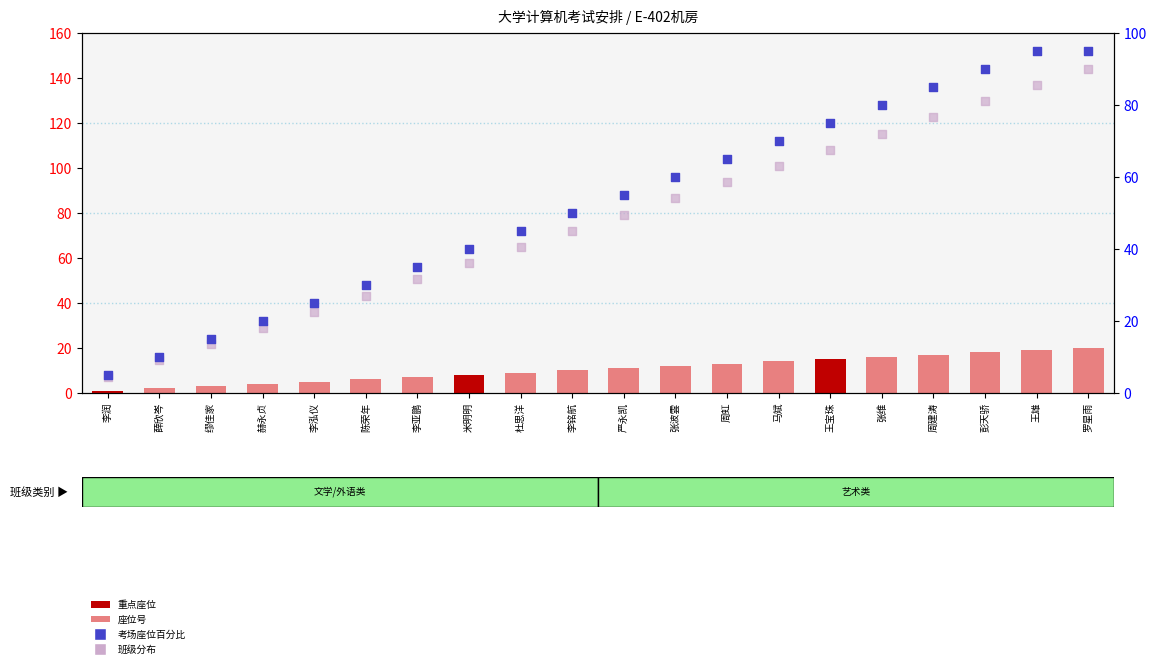

At which category is the sum across all series the highest?

罗星雨